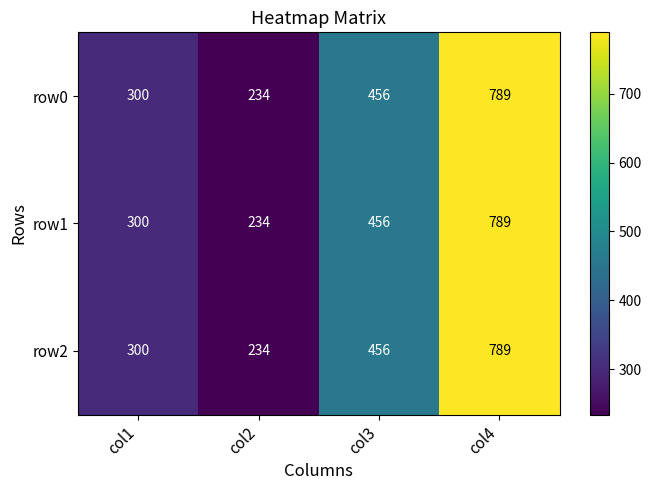

At which category does the chart reach its peak across all series?

col4